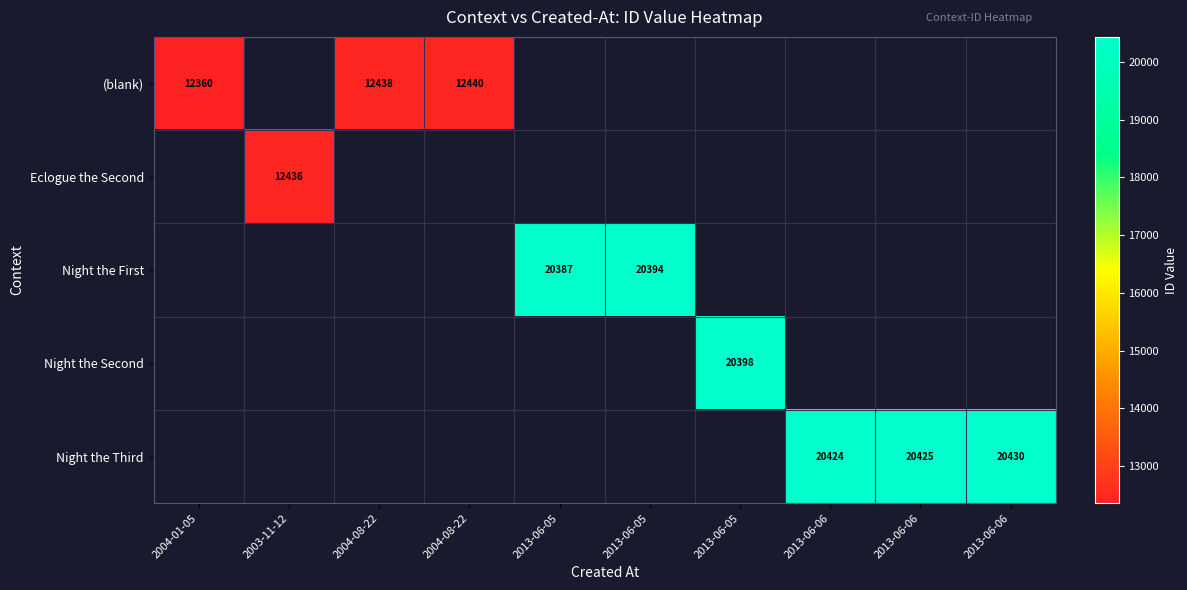

List the labels in order of Night the First value, smallest first.

2004-01-05, 2003-11-12, 2004-08-22, 2004-08-22, 2013-06-05, 2013-06-05, 2013-06-05, 2013-06-06, 2013-06-06, 2013-06-06